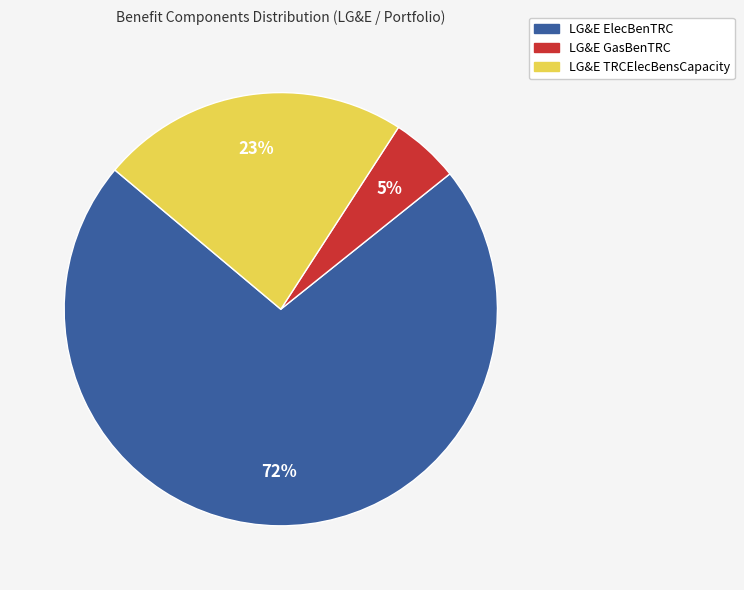

Does any single category account for the majority?

Yes